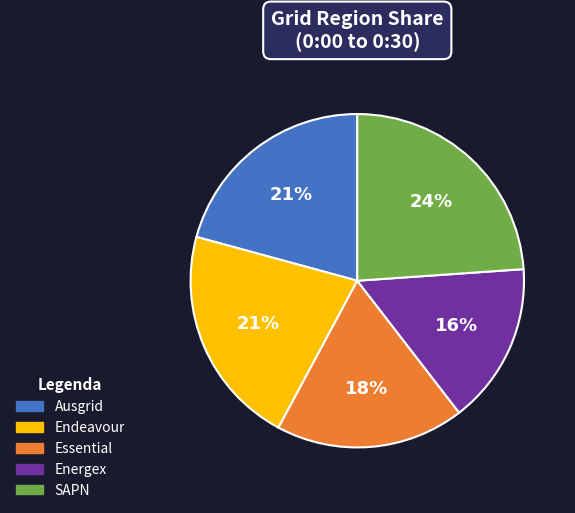

Count the number of slices in the pie.

5